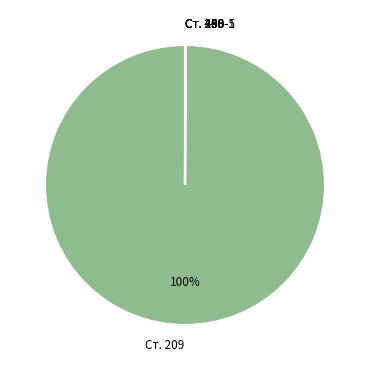

Does any single category account for the majority?

Yes